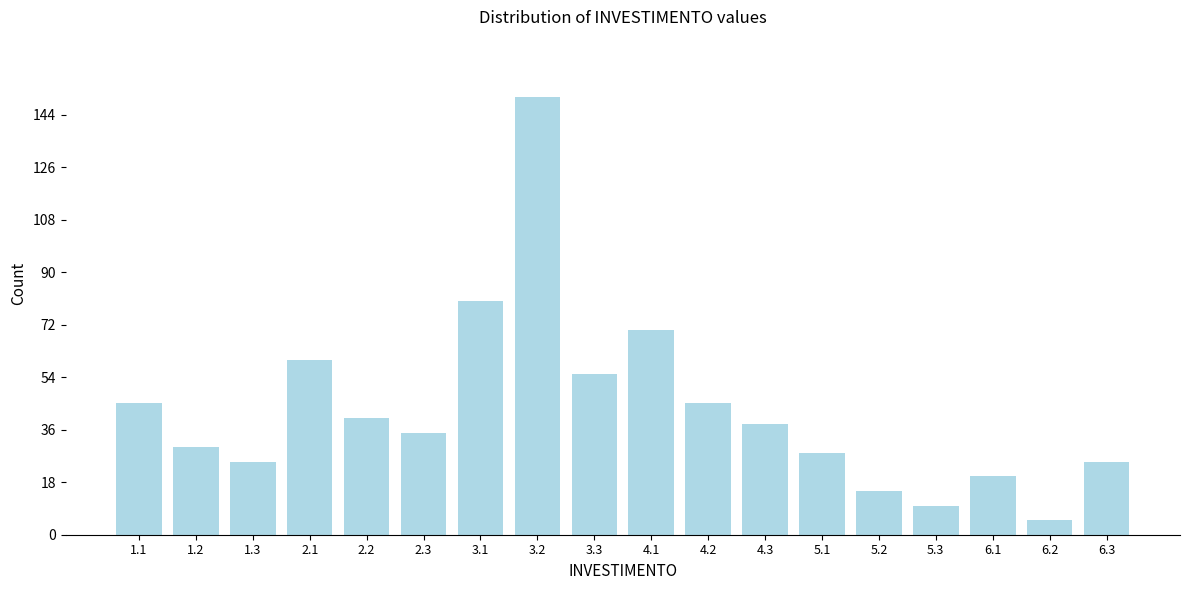

Reading left to right, what are all the values shown in this chart?

1.1=45	1.2=30	1.3=25	2.1=60	2.2=40	2.3=35	3.1=80	3.2=150	3.3=55	4.1=70	4.2=45	4.3=38	5.1=28	5.2=15	5.3=10	6.1=20	6.2=5	6.3=25